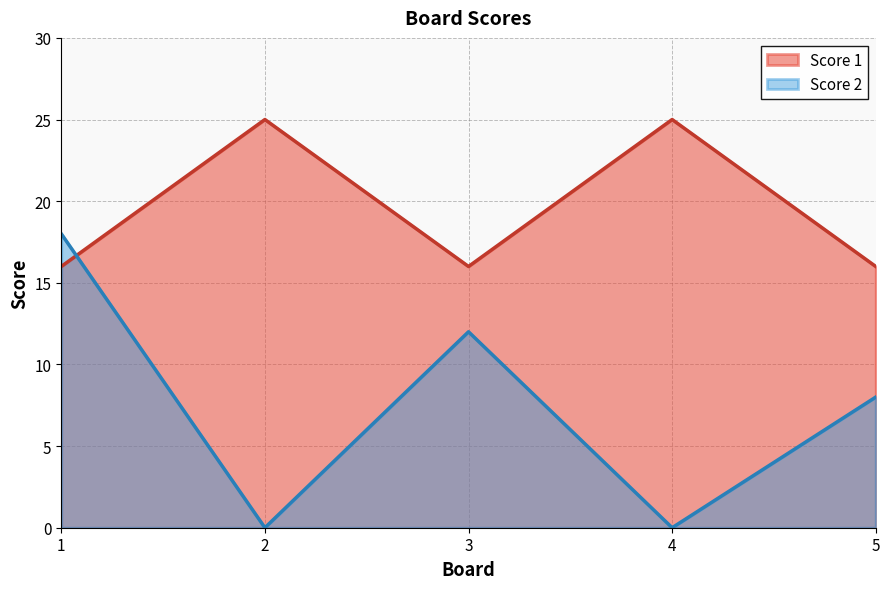

Rank the series at 5 from highest to lowest value.

Score 1, Score 2